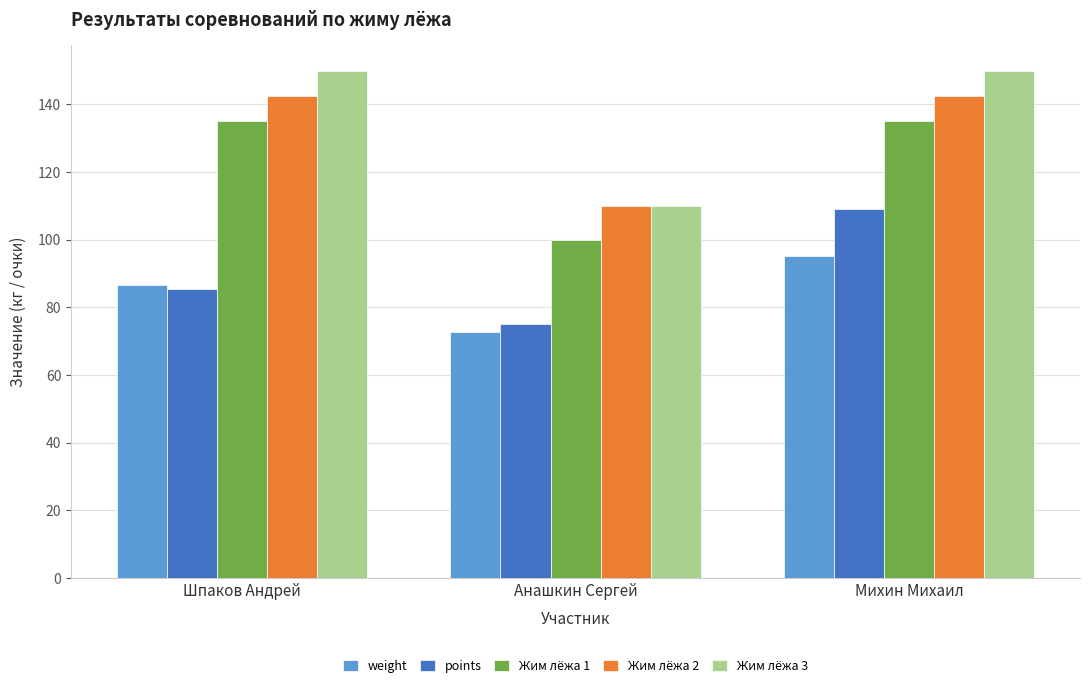

Is it true that Жим лёжа 1 equals 100.0 at Анашкин Сергей?

True